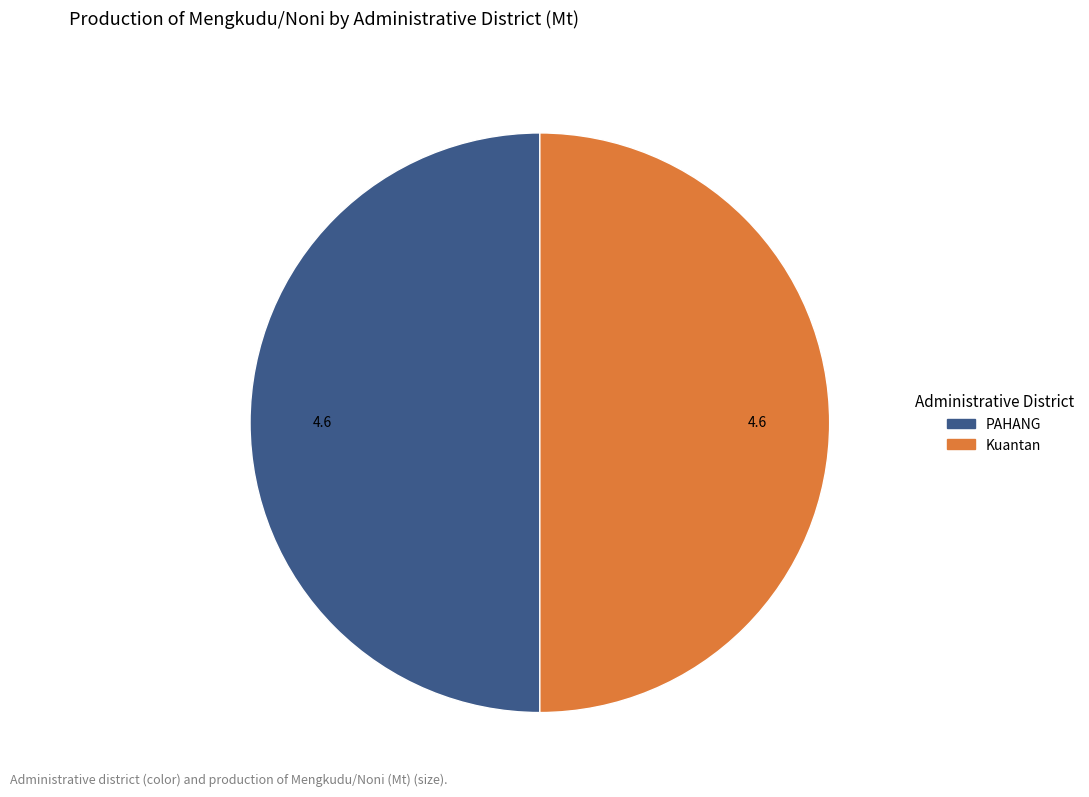

How many segments does this pie chart have?

2